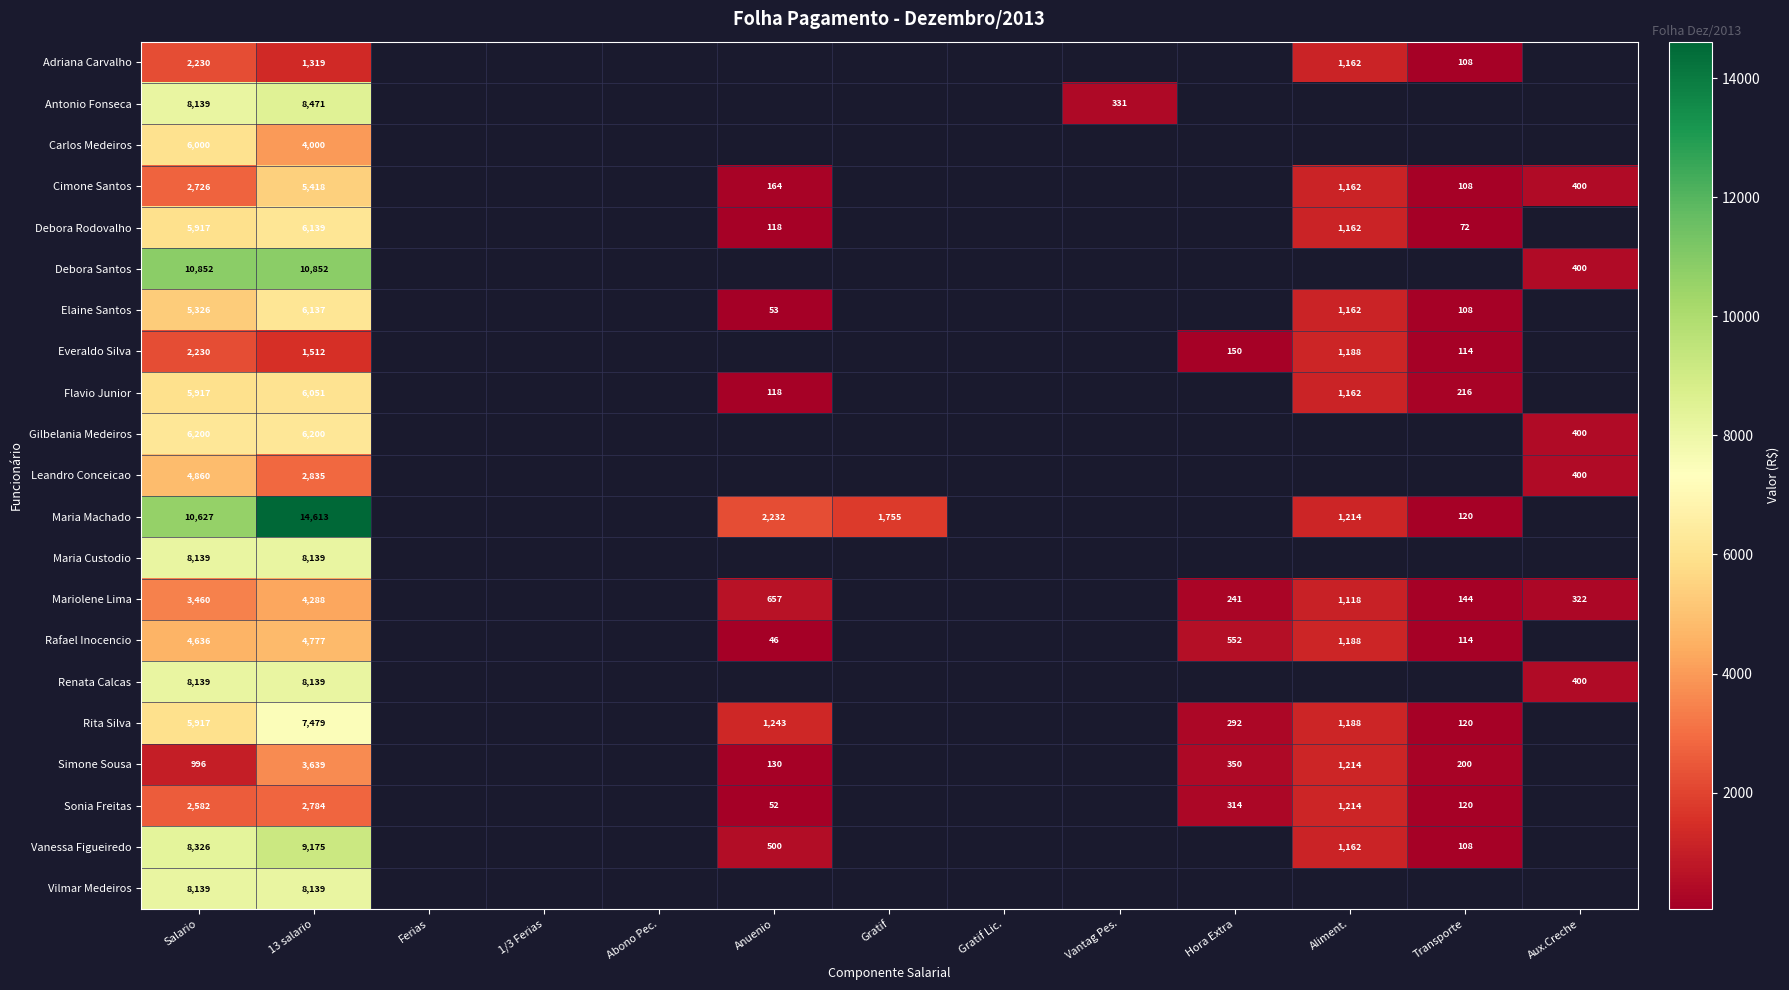

The Leandro Conceicao series shows 2835.0 at 13 salario. True or false?

True